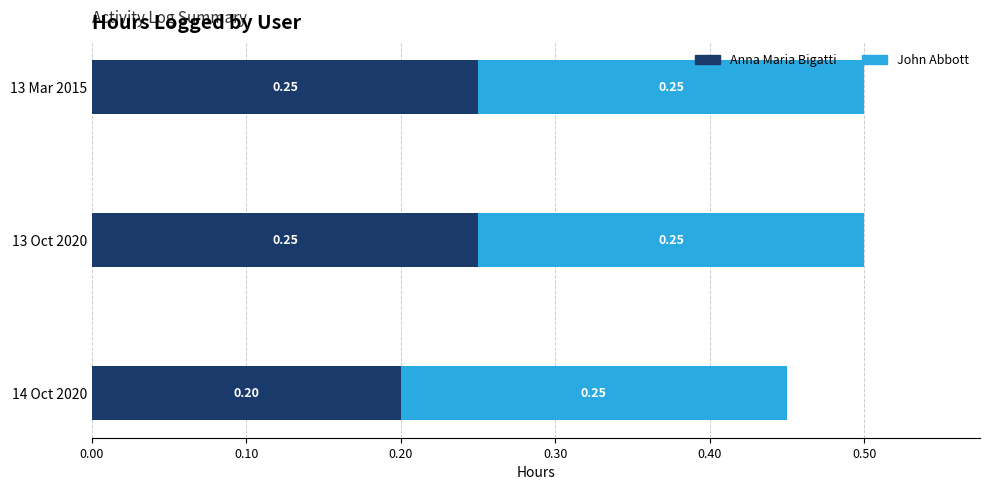

What is the sum of all Anna Maria Bigatti values?

0.7